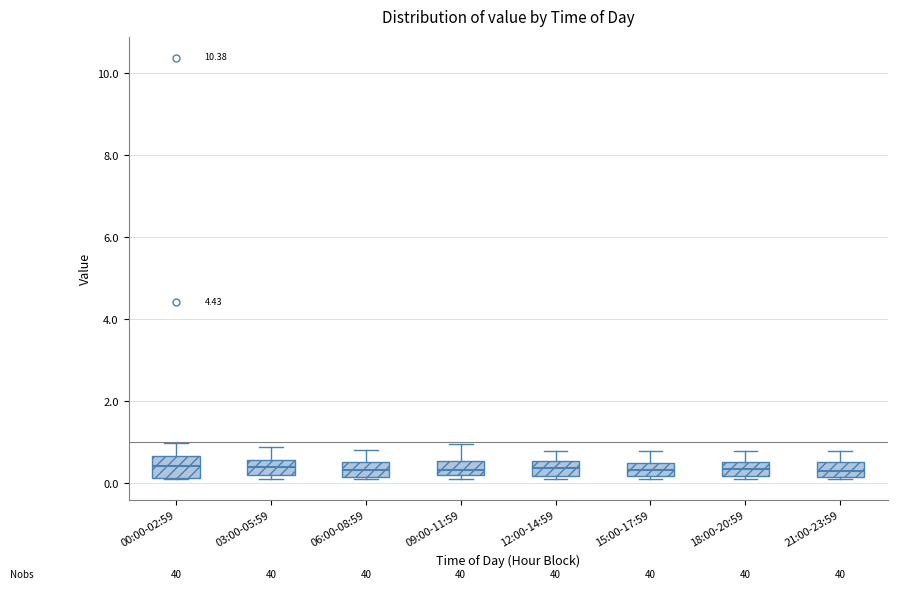

Reading left to right, read every box against the y-axis: the position of its median line, the range the box covers, and the ends of its whiskers. The values are not printed on the chart, so give them approximately, as read against the axis.

00:00-02:59: median 0.4, box 0.2 to 0.6, whiskers 0.2 to 1.0
03:00-05:59: median 0.4, box 0.2 to 0.6, whiskers 0.2 (just below the box's lower edge) to 1.0
06:00-08:59: median 0.4, box 0.2 to 0.6, whiskers 0.2 to 0.8
09:00-11:59: median 0.4, box 0.2 to 0.6, whiskers 0.2 (just below the box's lower edge) to 1.0
12:00-14:59: median 0.4, box 0.2 to 0.6, whiskers 0.2 (just below the box's lower edge) to 0.8
15:00-17:59: median 0.4, box 0.2 to 0.6, whiskers 0.2 (just below the box's lower edge) to 0.8
18:00-20:59: median 0.4, box 0.2 to 0.6, whiskers 0.2 (just below the box's lower edge) to 0.8
21:00-23:59: median 0.4, box 0.2 to 0.6, whiskers 0.2 to 0.8